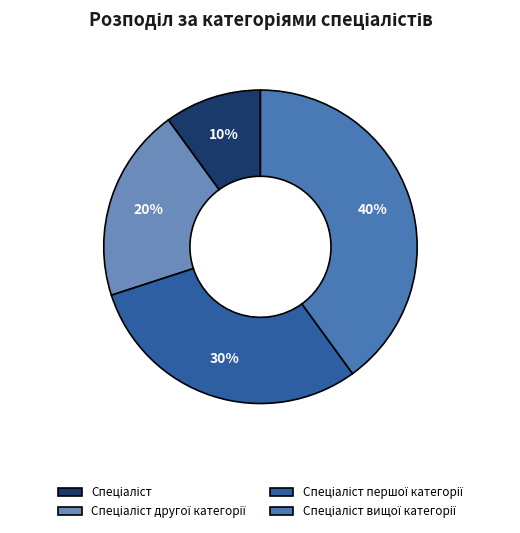

Combined, what portion of the pie is Спеціаліст and Спеціаліст першої категорії?

40.0%